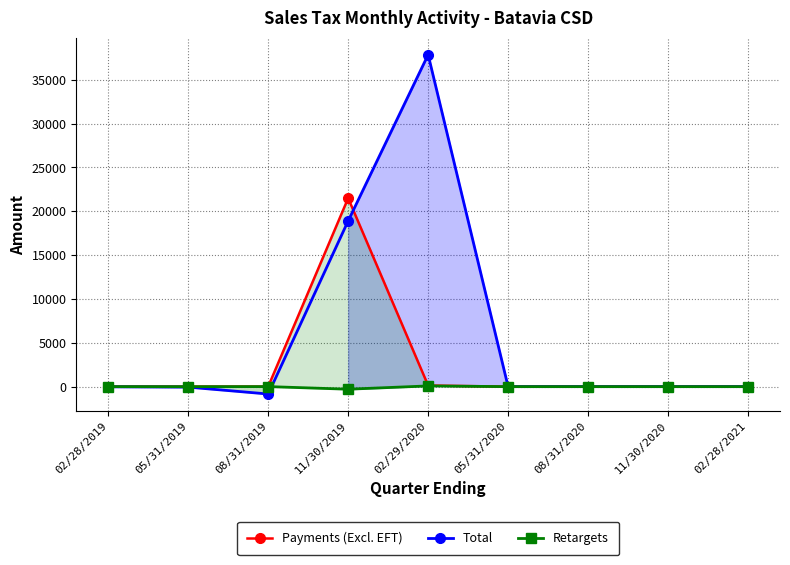

At which label does Retargets first exceed 0?

02/28/2019